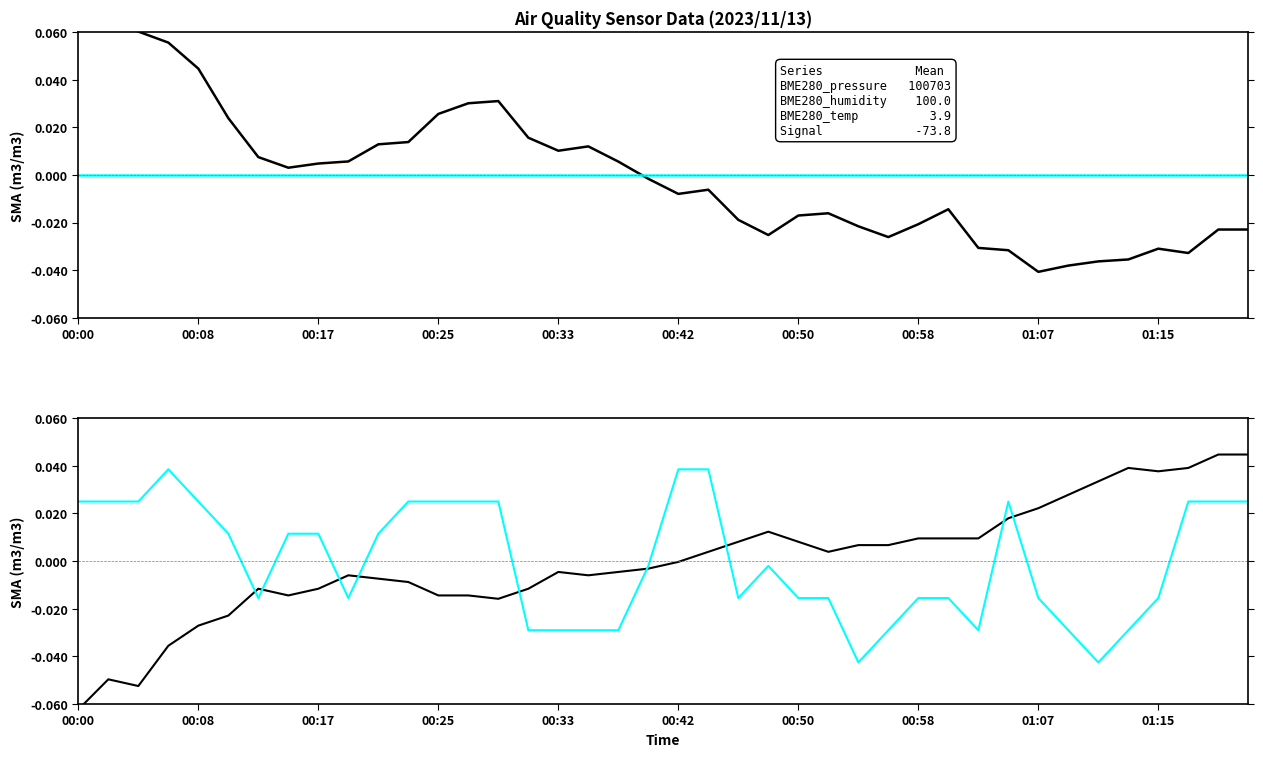

How many lines are shown in the chart?

4